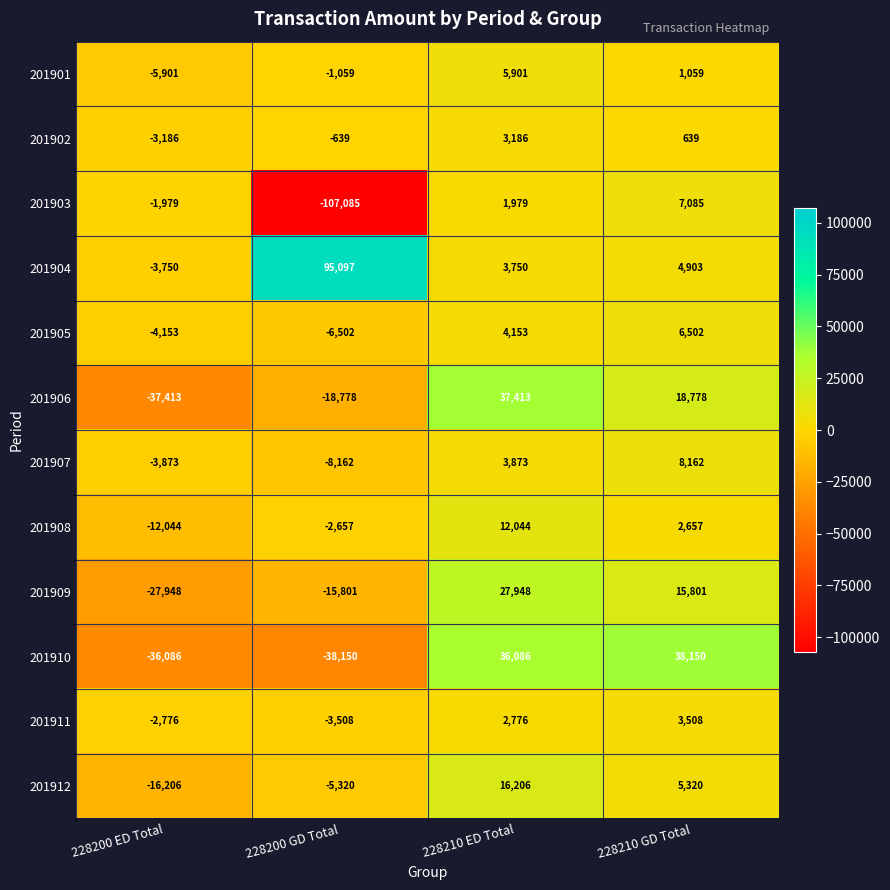

Which series has the largest range (max minus min)?

201903